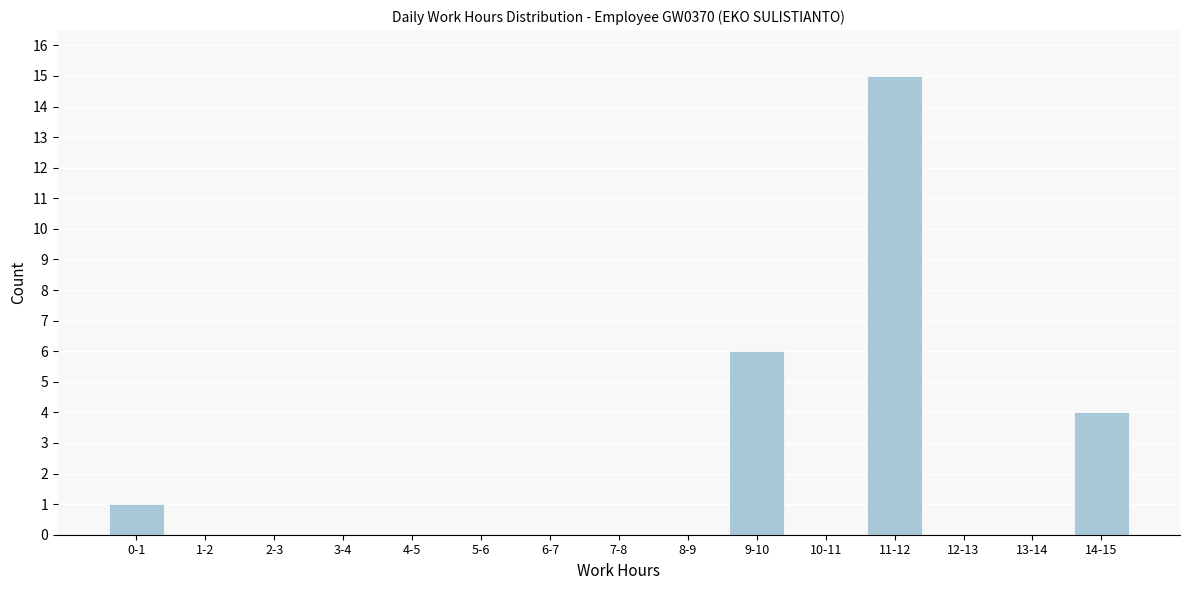

Reading right to left, list all the values displayed in this chart.

14-15=4	13-14=0	12-13=0	11-12=15	10-11=0	9-10=6	8-9=0	7-8=0	6-7=0	5-6=0	4-5=0	3-4=0	2-3=0	1-2=0	0-1=1